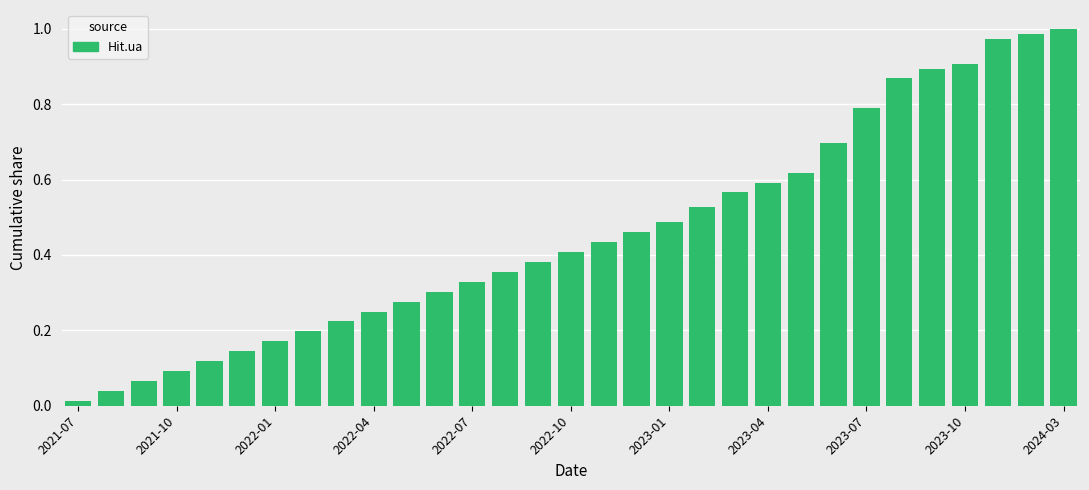

How many categories are shown in the chart?

31